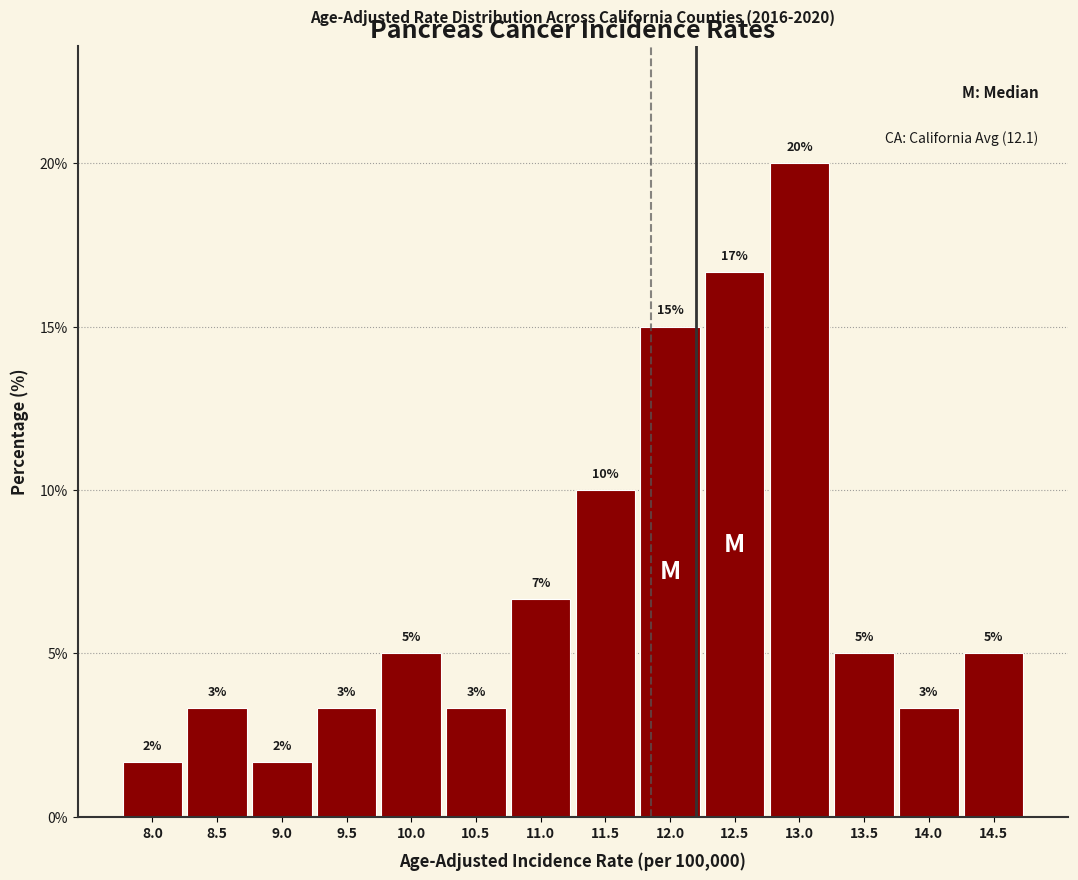

Does the chart contain any negative values?

No